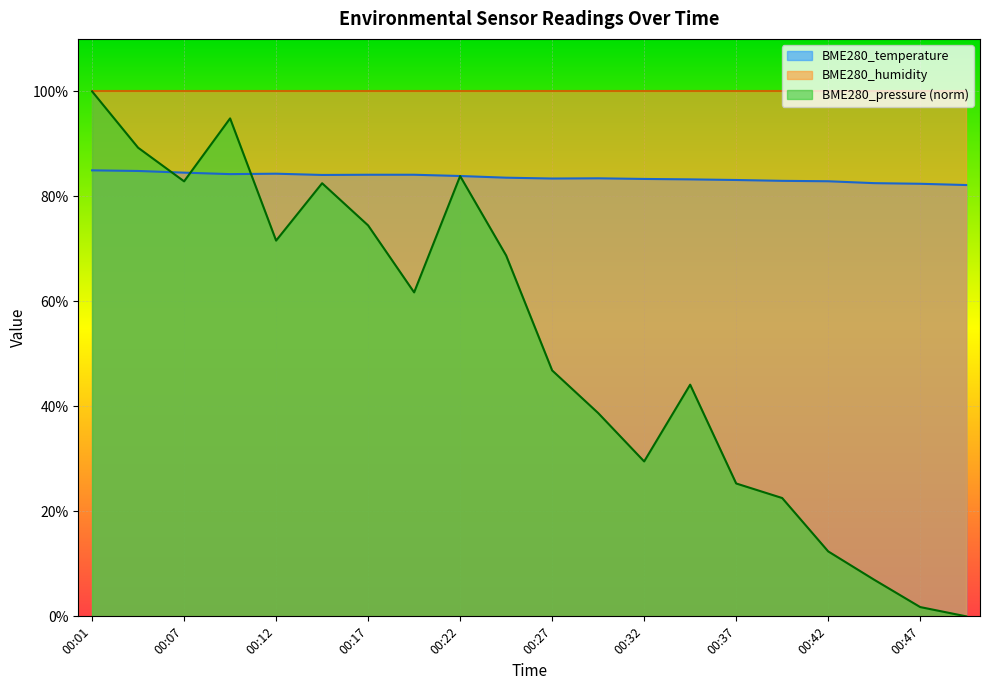

Which series has the largest total across all categories?

BME280_humidity